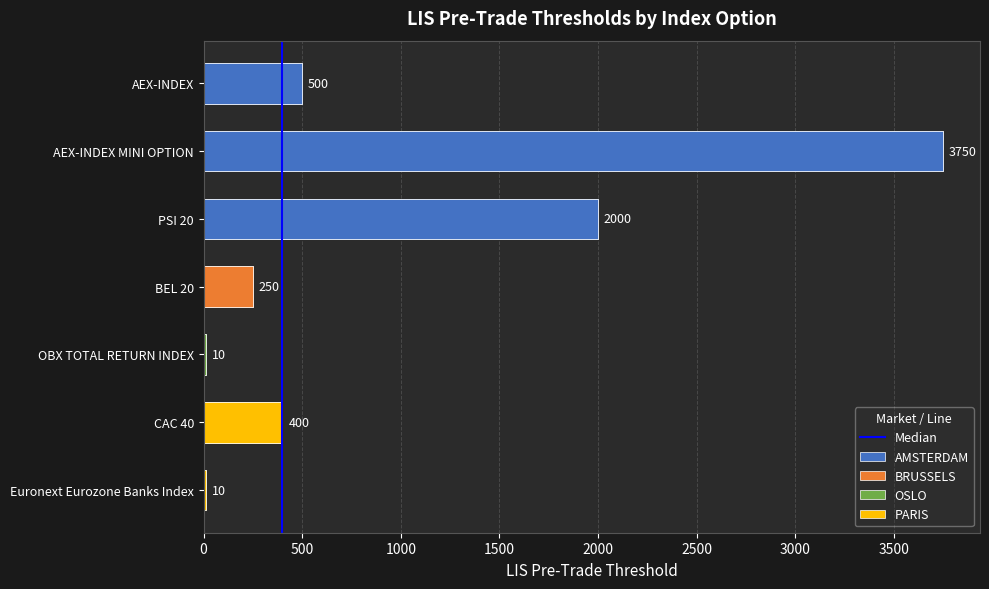

Rank the categories by value from highest to lowest.

AEX-INDEX MINI OPTION, PSI 20, AEX-INDEX, CAC 40, BEL 20, OBX TOTAL RETURN INDEX, Euronext Eurozone Banks Index